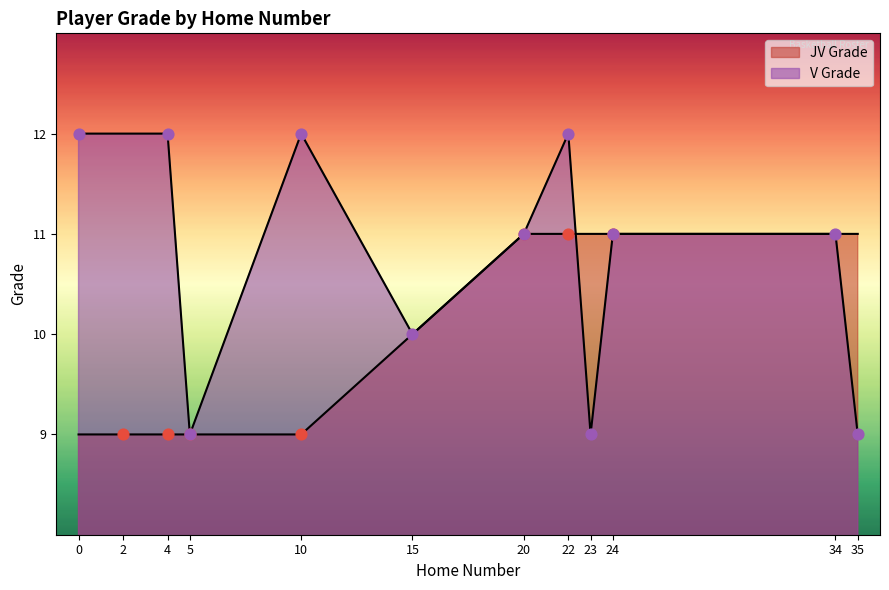

Which has a higher value, 10 or 20?

20